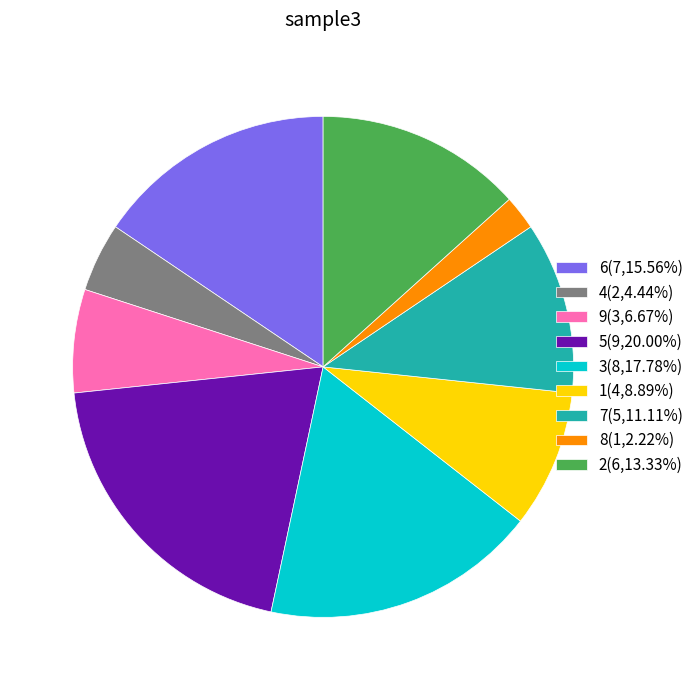

Approximately how many times larger is the value at 3(8,17.78%) compared to 5(9,20.00%)?

0.9